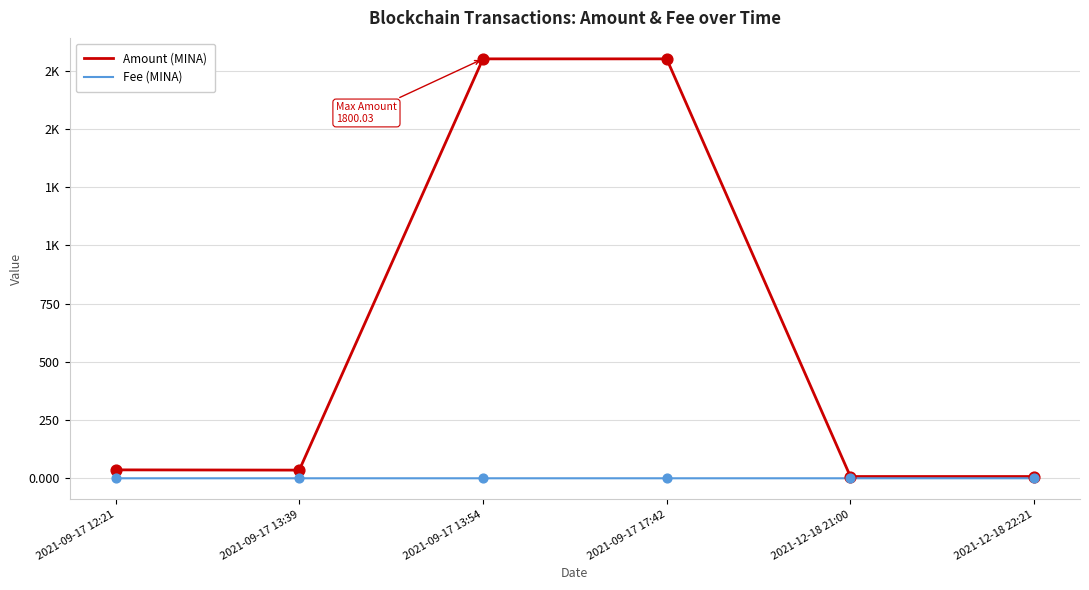

What are all the series names shown in the legend?

Amount (MINA), Fee (MINA)